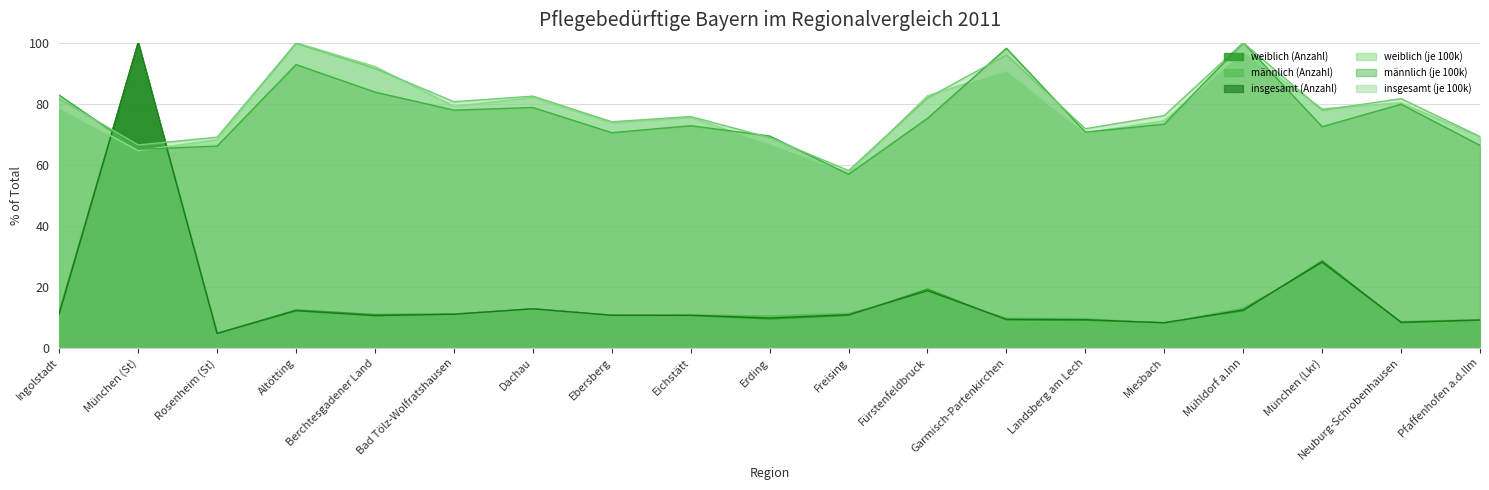

How many times do weiblich (Anzahl) and männlich (Anzahl) cross each other?

7